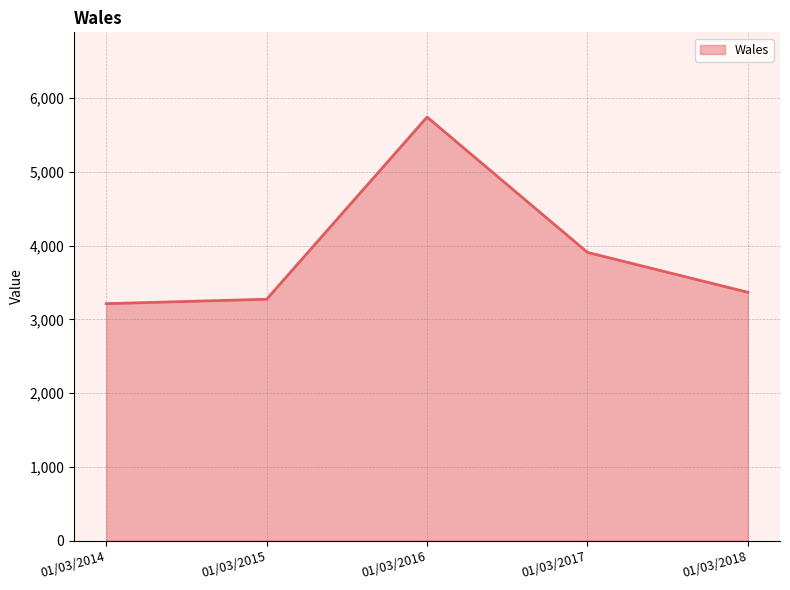

Which category has the highest value across all series?

01/03/2016